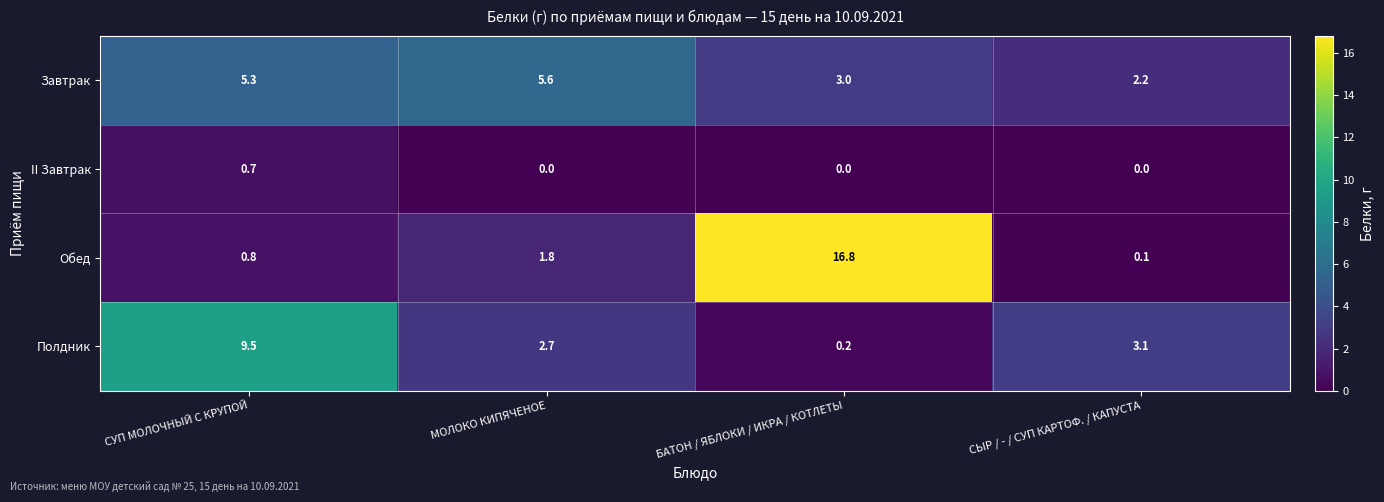

Which series changed the most between МОЛОКО КИПЯЧЕНОЕ and СЫР / - / СУП КАРТОФ. / КАПУСТА?

Завтрак